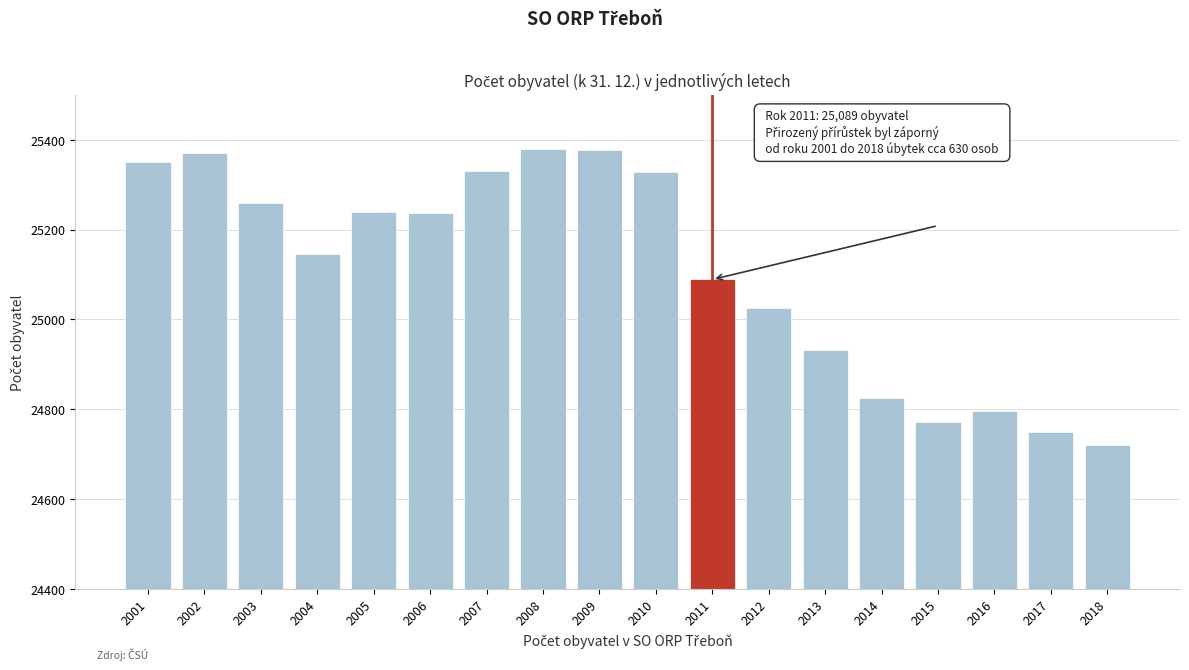

What is the smallest value displayed?

24720